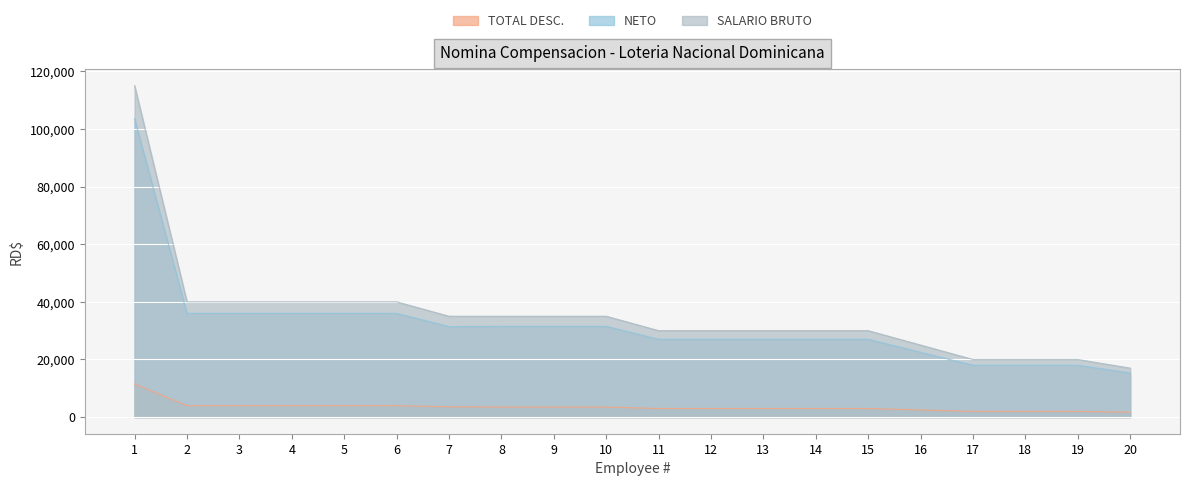

Is it true that SALARIO BRUTO equals 35000.0 at 8?

True